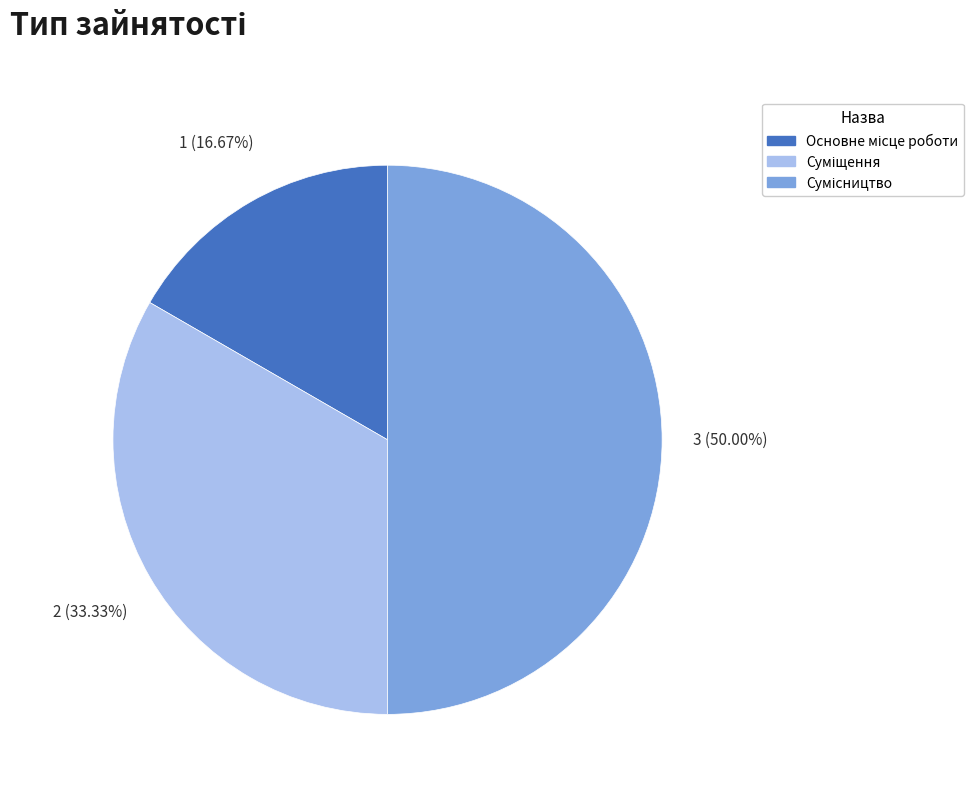

Count the number of slices in the pie.

3